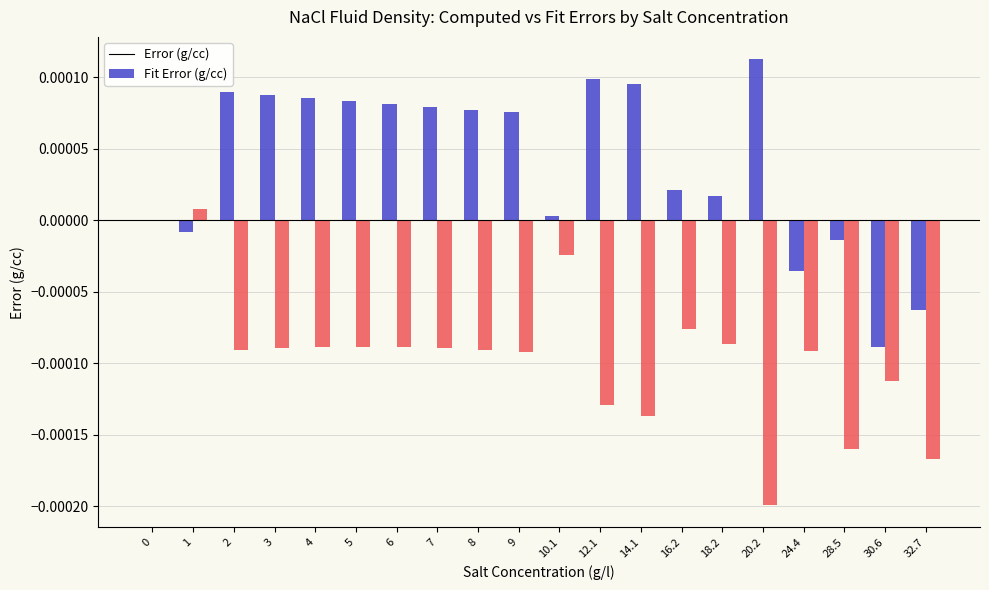

How many groups of bars are there?

20